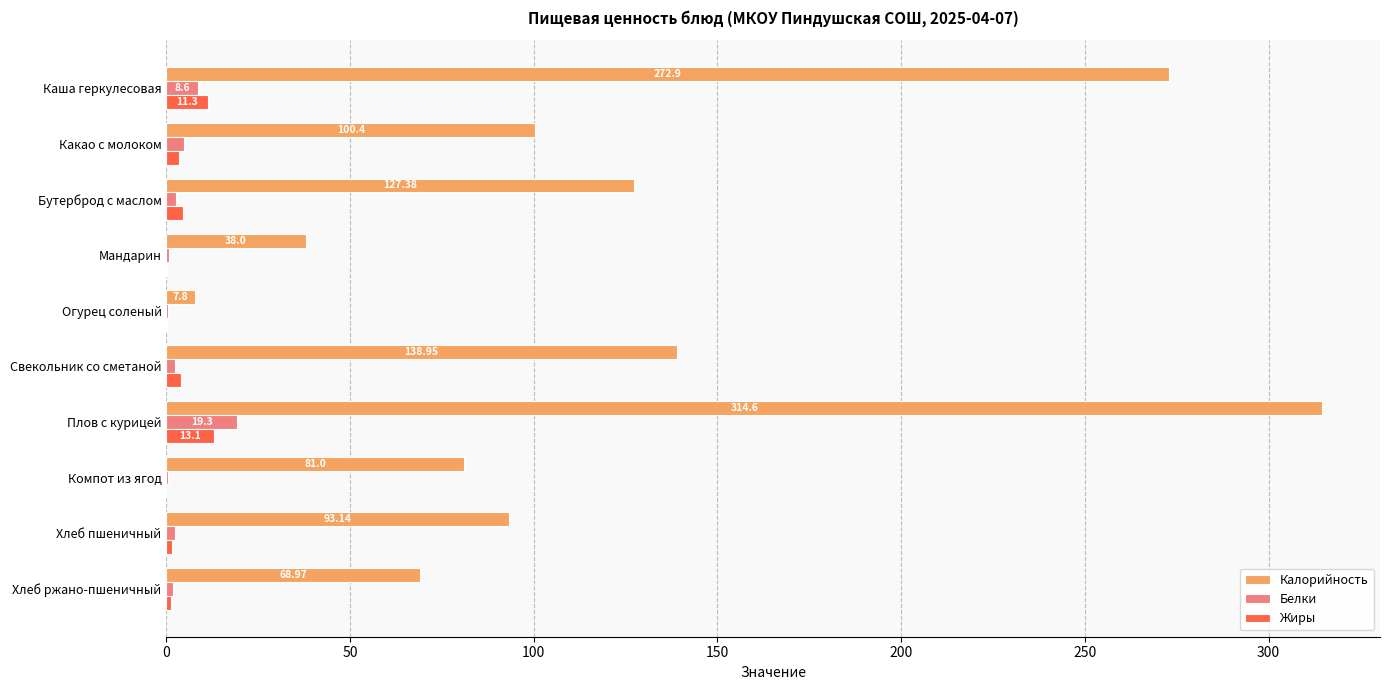

What is the sum of all Белки values?

43.3